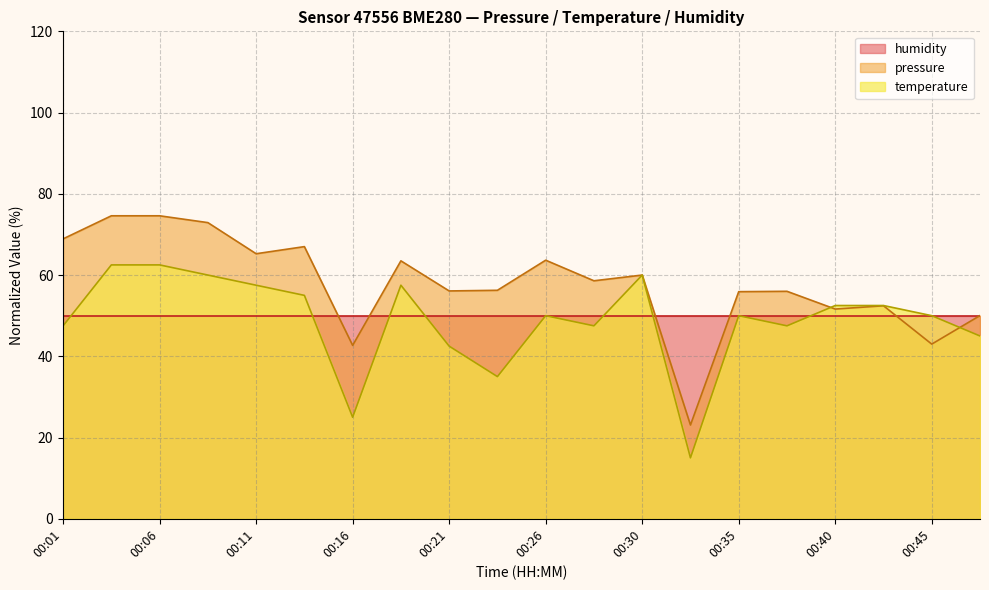

What is the value of the pressure point at the 13th from the left?

60.0